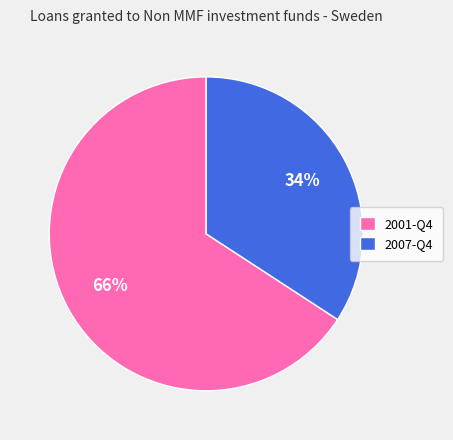

Is there any slice that represents more than half of the pie?

Yes